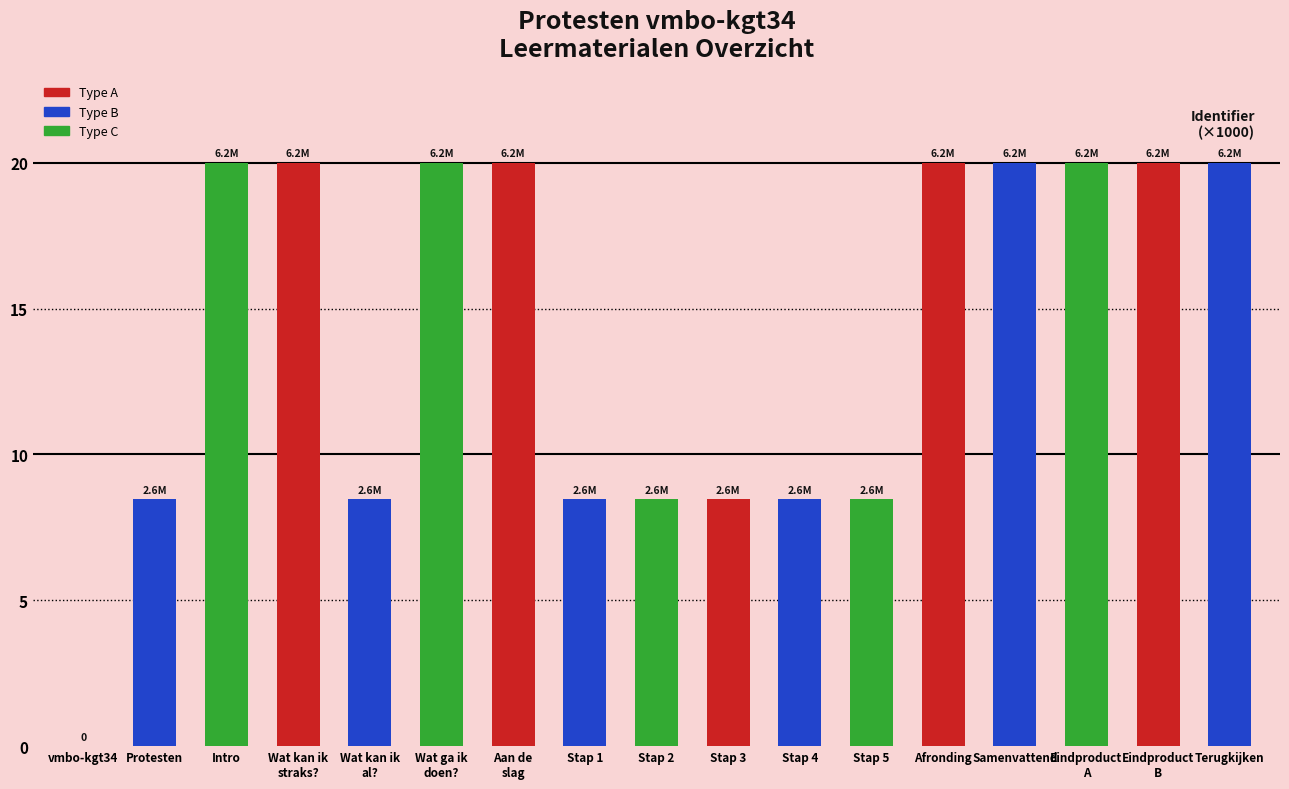

What is the sum of all values?

239.2